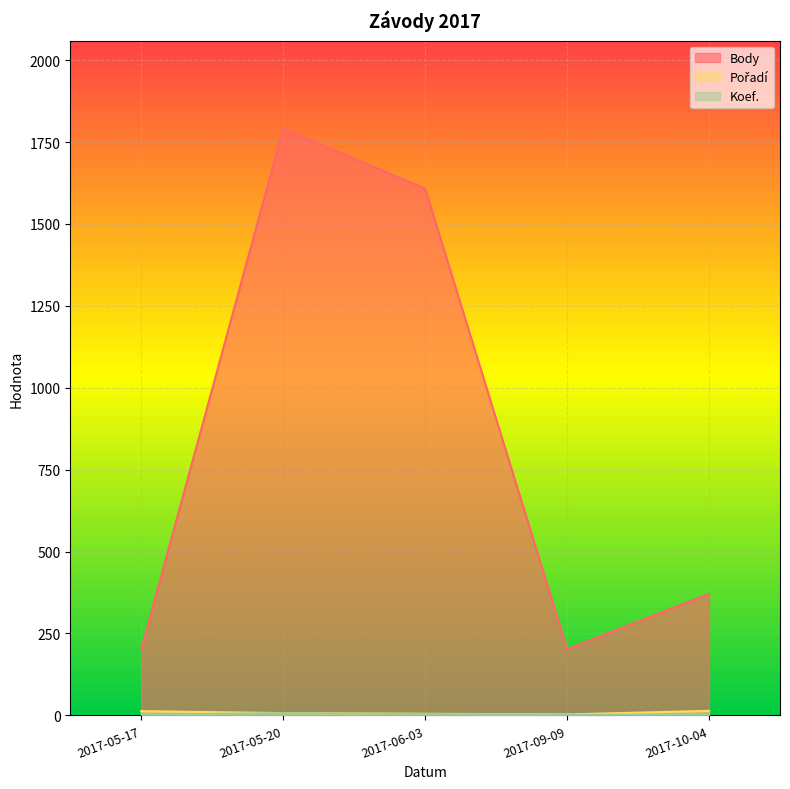

Rank the categories by Body value from lowest to highest.

2017-05-17, 2017-09-09, 2017-10-04, 2017-06-03, 2017-05-20